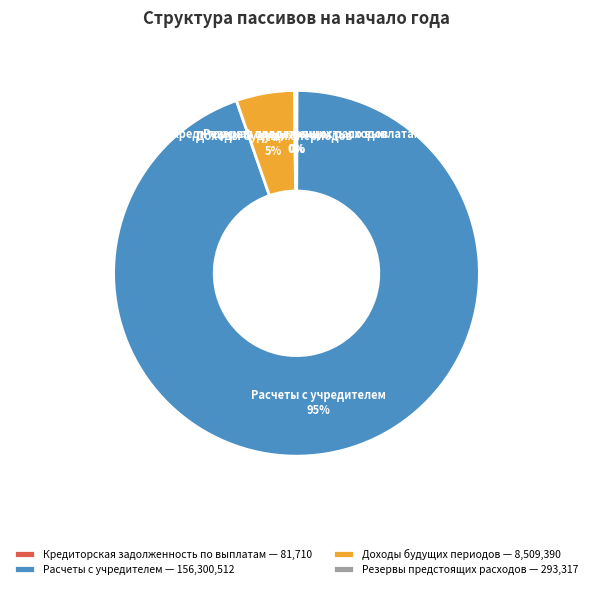

The Расчеты с учредителем — 156,300,512 slice represents 95% of the pie. True or false?

True